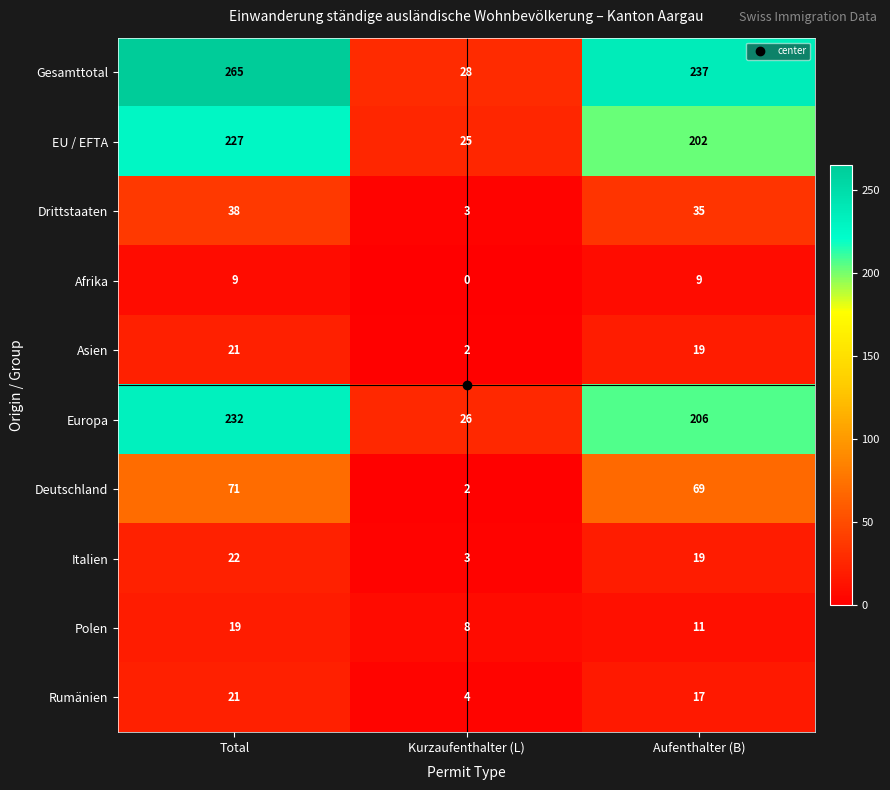

What is the difference between the second highest and minimum values in the Polen series?

3